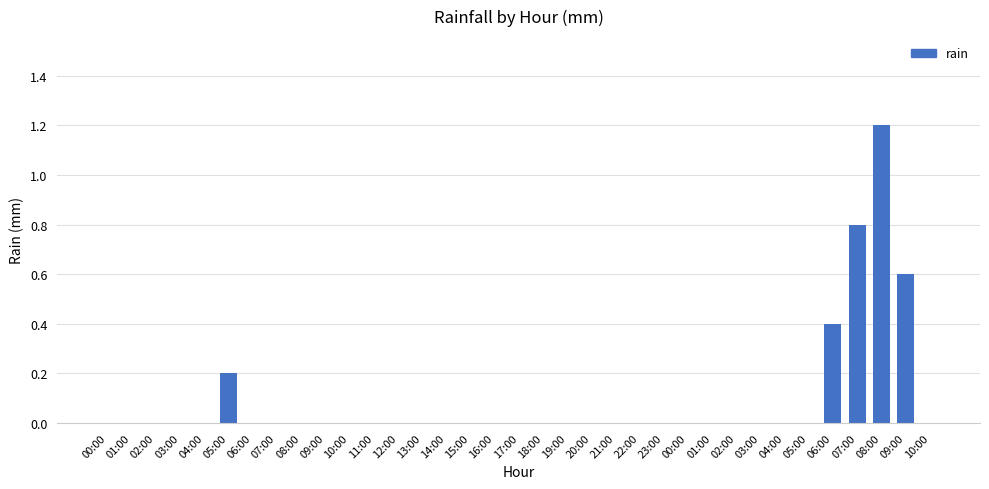

Reading left to right, list all the values displayed in this chart.

00:00=0.0	01:00=0.0	02:00=0.0	03:00=0.0	04:00=0.0	05:00=0.2	06:00=0.0	07:00=0.0	08:00=0.0	09:00=0.0	10:00=0.0	11:00=0.0	12:00=0.0	13:00=0.0	14:00=0.0	15:00=0.0	16:00=0.0	17:00=0.0	18:00=0.0	19:00=0.0	20:00=0.0	21:00=0.0	22:00=0.0	23:00=0.0	00:00=0.0	01:00=0.0	02:00=0.0	03:00=0.0	04:00=0.0	05:00=0.0	06:00=0.4	07:00=0.8	08:00=1.2	09:00=0.6	10:00=0.0